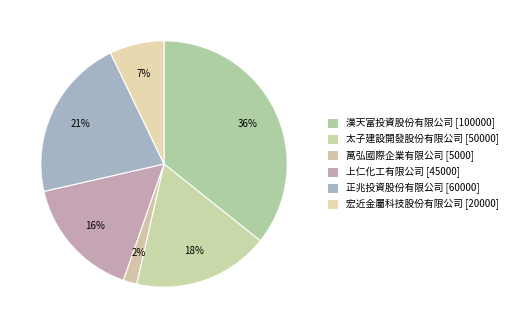

Count the number of slices in the pie.

6